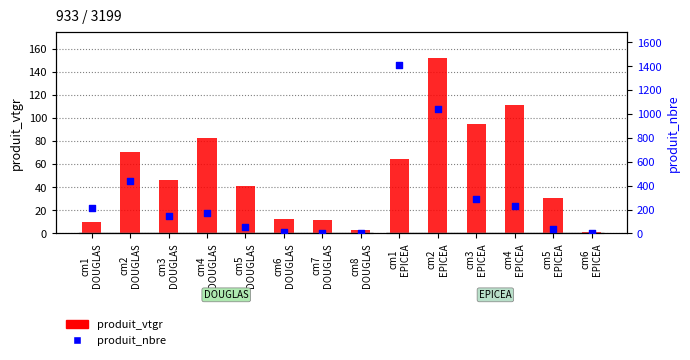

At how many categories does at least one series exceed 1036?

2